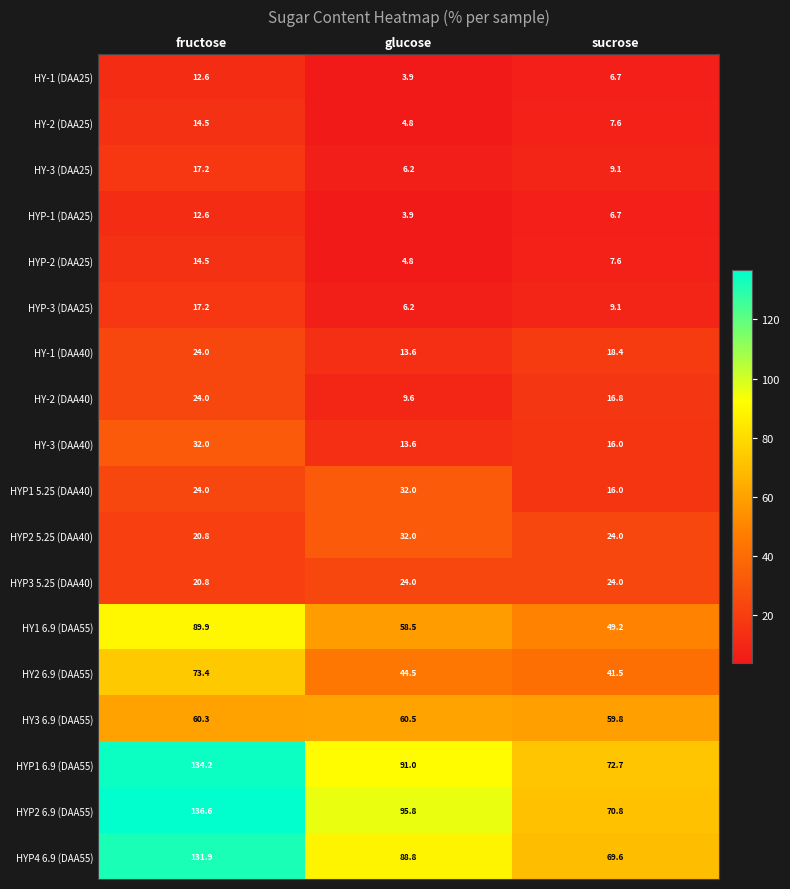

What is the difference between the highest and lowest values at glucose?

91.9